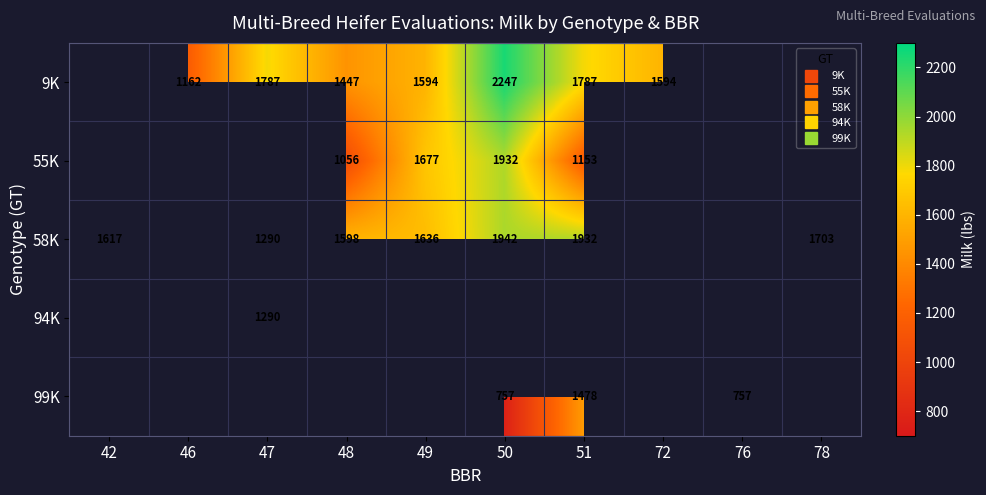

List the labels in order of 99K value, largest first.

51, 72, 76, 78, 42, 46, 47, 48, 49, 50